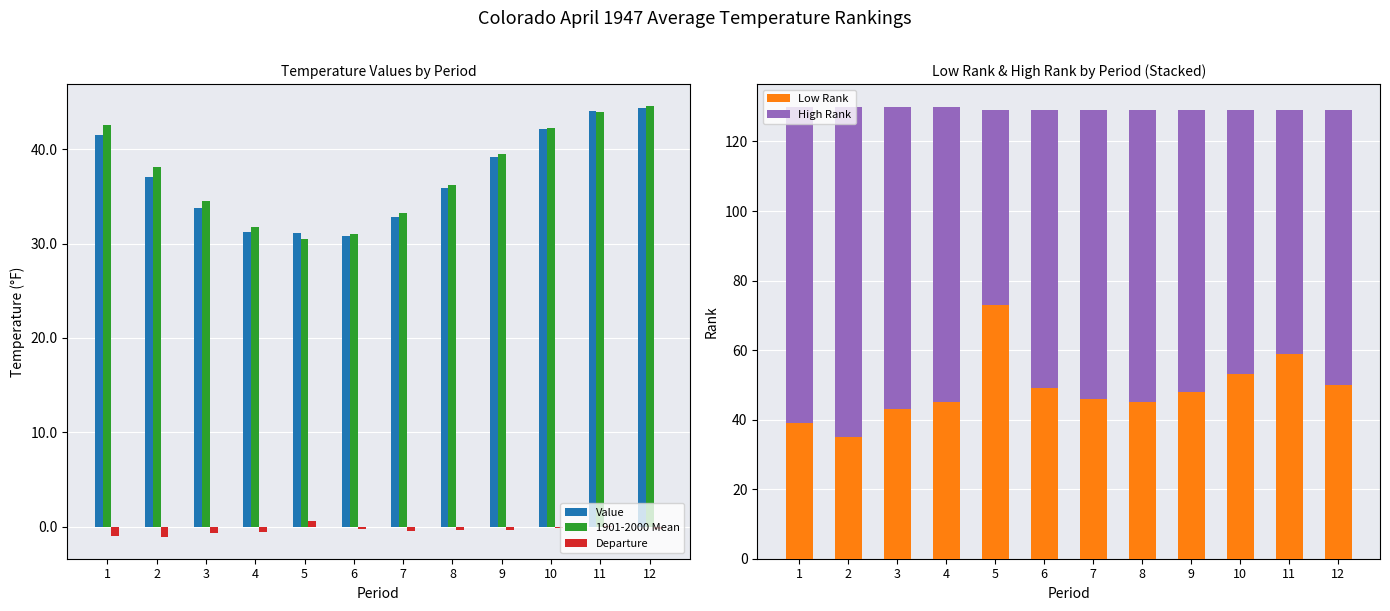

Is the value of Low Rank at 11 greater than the value of Value at 1?

Yes